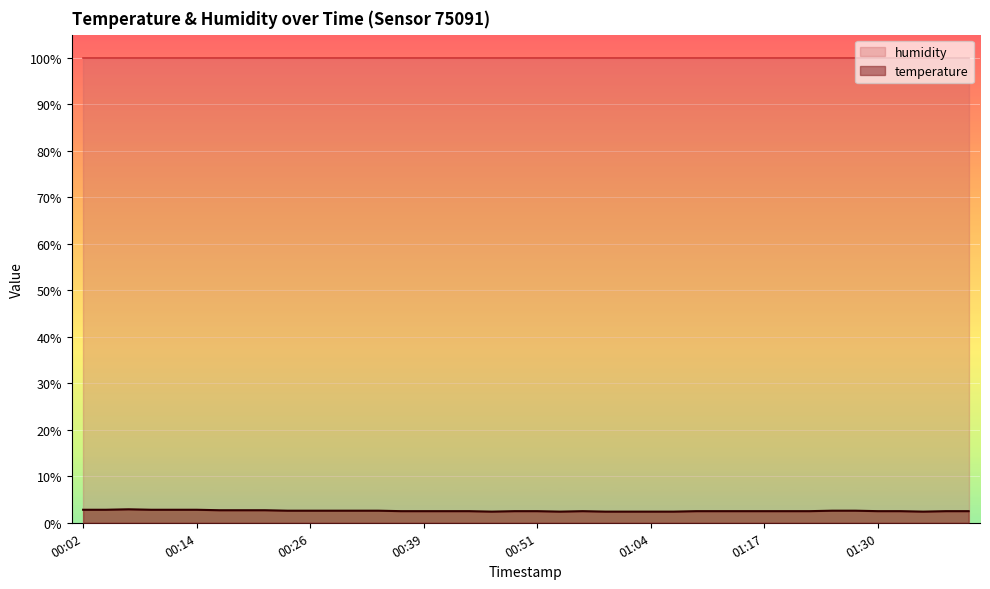

Which category has the highest value across all series?

00:07